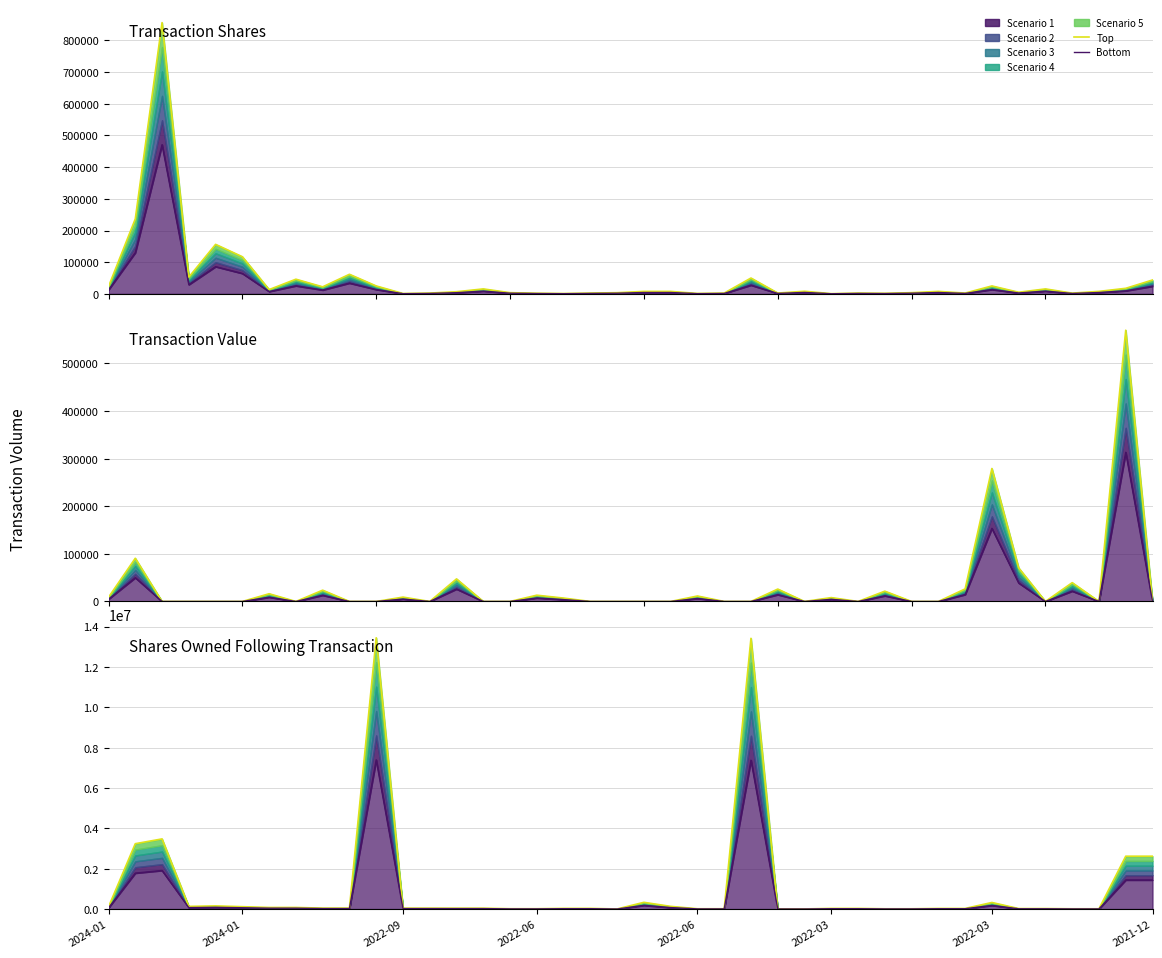

Where is Bottom nearest to the value 235656?

2024-01